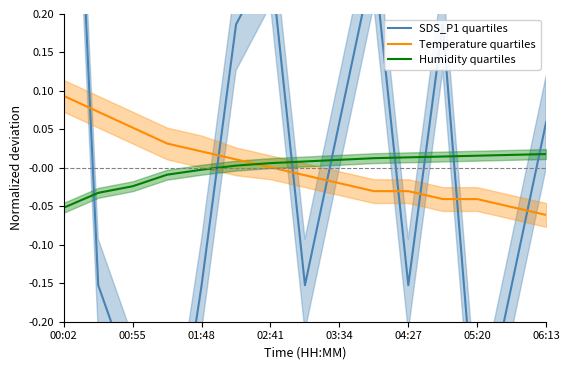

At which label does Humidity quartiles reach its minimum?

00:02